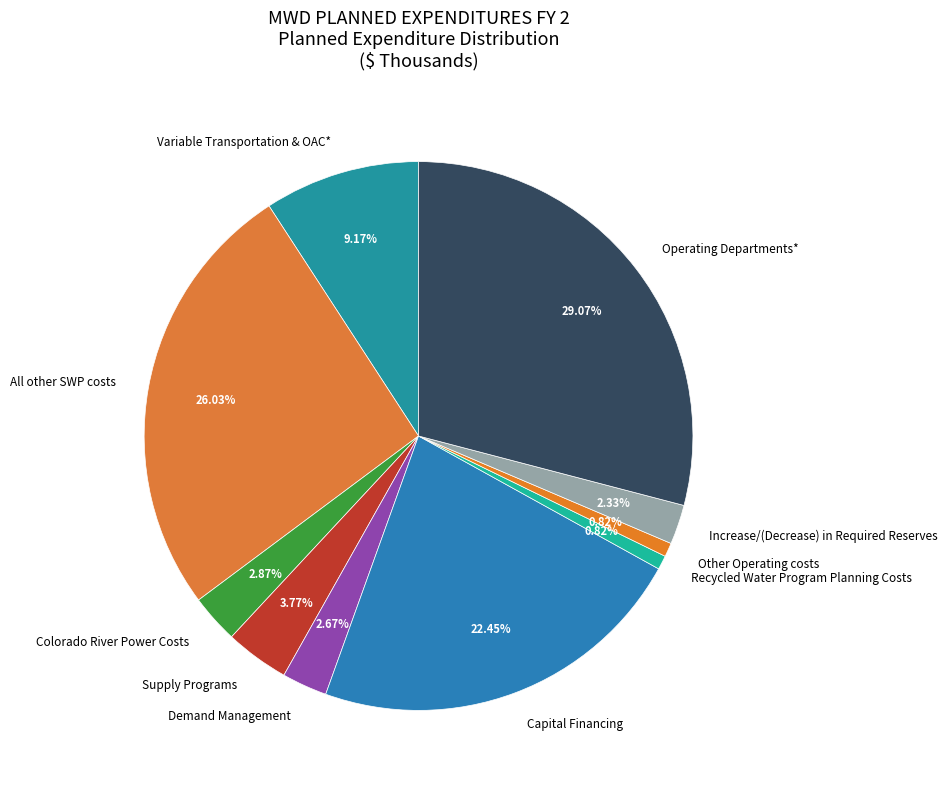

To the nearest percent, what is the difference between the Other Operating costs and Variable Transportation & OAC* slice percentages?

8%